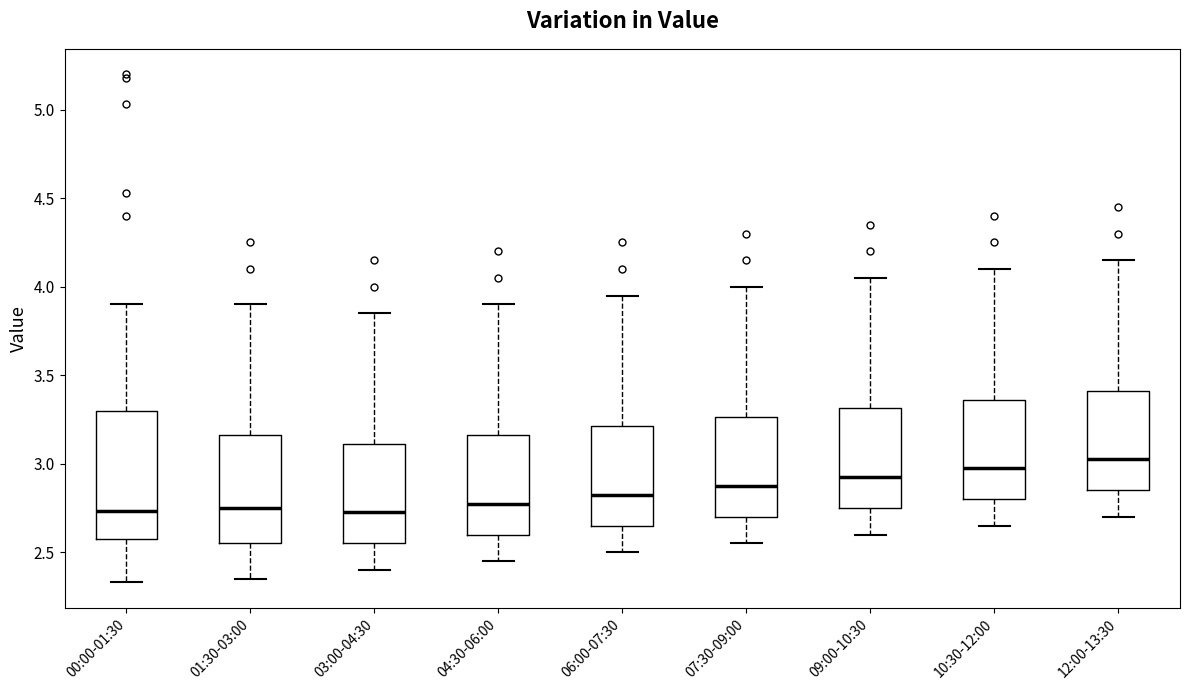

Reading left to right, read every box against the y-axis: the position of its median line, the range the box covers, and the ends of its whiskers. The values are not printed on the chart, so give them approximately, as read against the axis.

00:00-01:30: median 2.75, box 2.55 to 3.30, whiskers 2.35 to 3.90
01:30-03:00: median 2.75, box 2.55 to 3.15, whiskers 2.35 to 3.90
03:00-04:30: median 2.75, box 2.55 to 3.10, whiskers 2.40 to 3.85
04:30-06:00: median 2.80, box 2.60 to 3.15, whiskers 2.45 to 3.90
06:00-07:30: median 2.85, box 2.65 to 3.20, whiskers 2.50 to 3.95
07:30-09:00: median 2.90, box 2.70 to 3.25, whiskers 2.55 to 4.00
09:00-10:30: median 2.95, box 2.75 to 3.30, whiskers 2.60 to 4.05
10:30-12:00: median 3.00, box 2.80 to 3.35, whiskers 2.65 to 4.10
12:00-13:30: median 3.05, box 2.85 to 3.40, whiskers 2.70 to 4.15